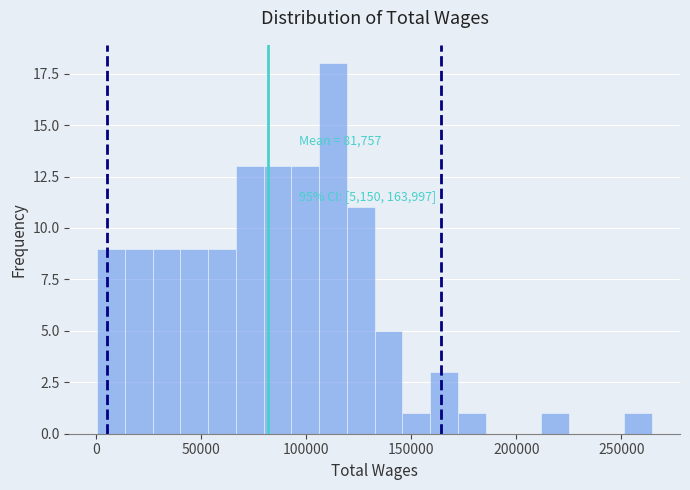

Around what value on the x-axis is the tallest bar? Give the approximate position of its centre, as read against the axis.

115000